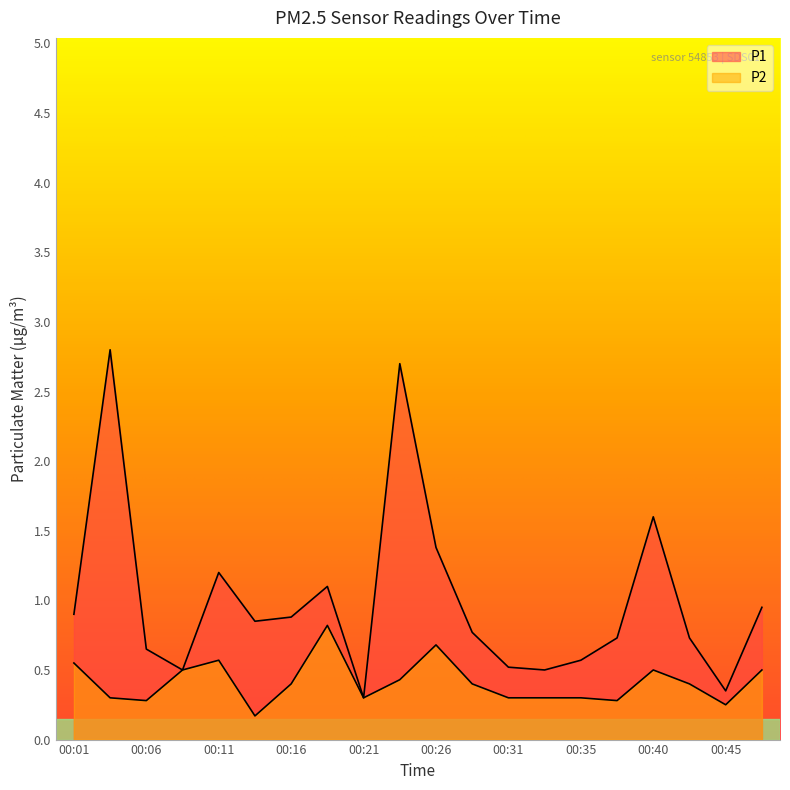

What is the smallest value displayed?

0.2